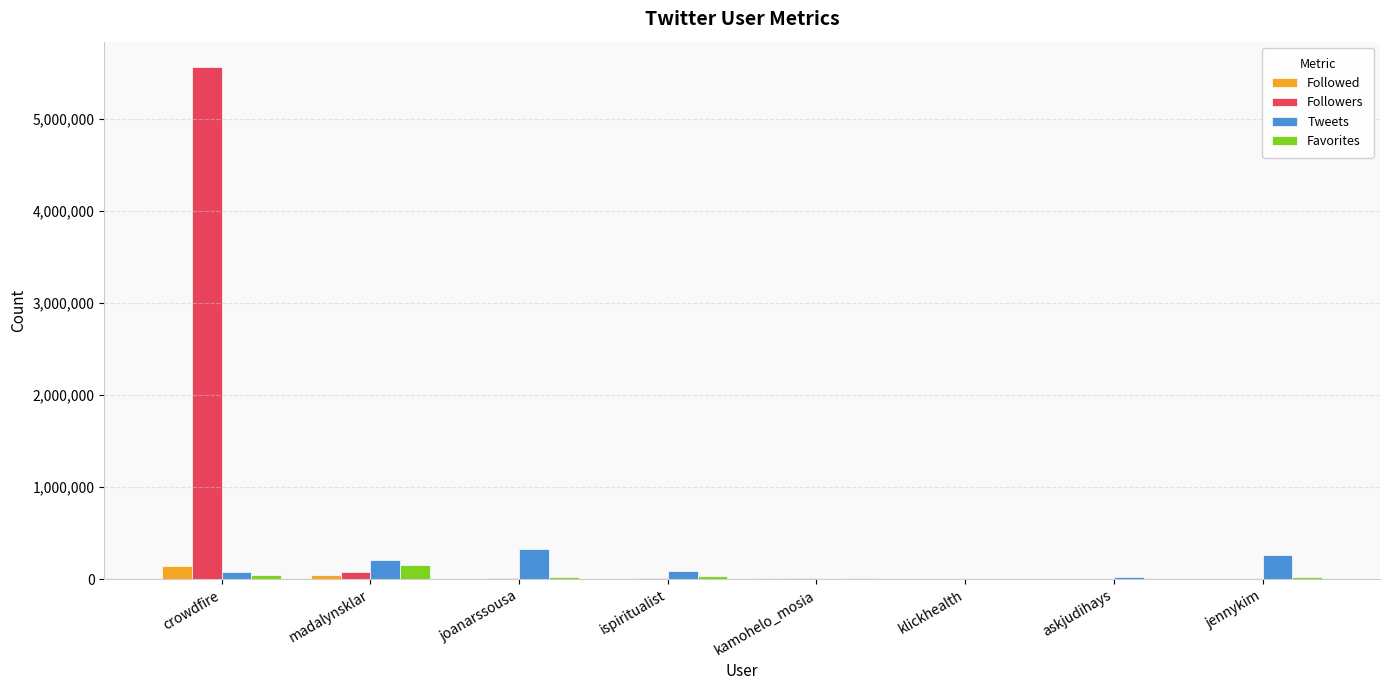

Which series has the largest total across all categories?

Followers